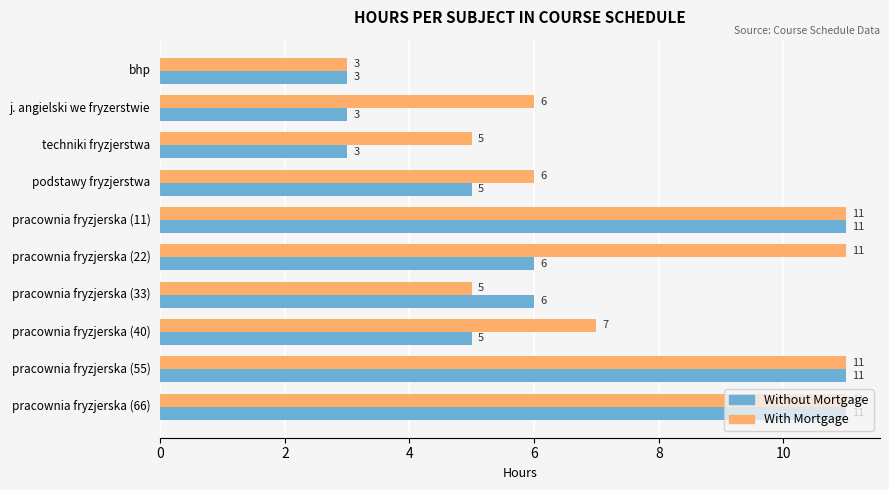

At pracownia fryzjerska (22), list the series in order from smallest to largest.

Without Mortgage, With Mortgage